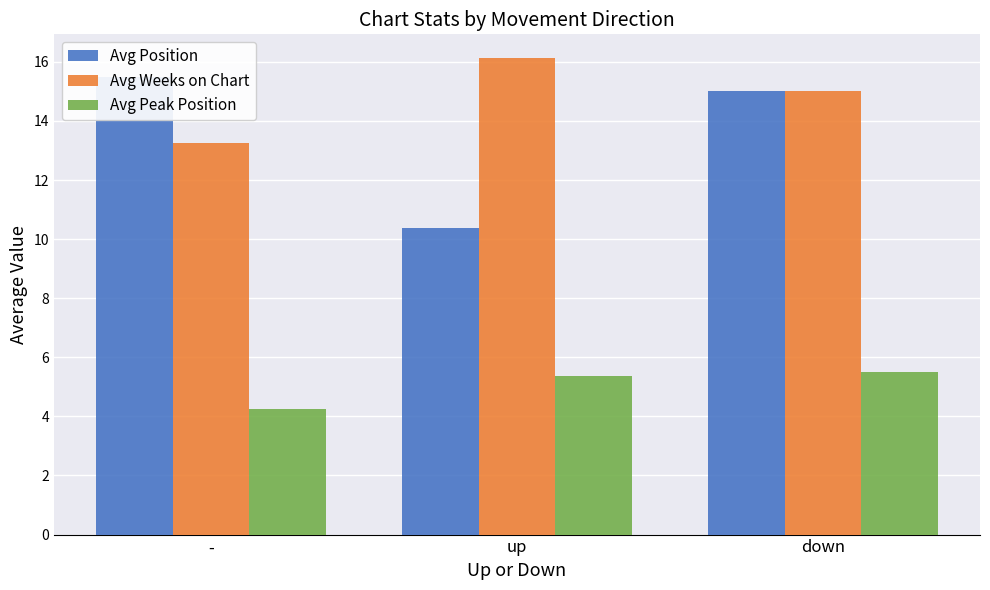

What are all the series names shown in the legend?

Avg Position, Avg Weeks on Chart, Avg Peak Position